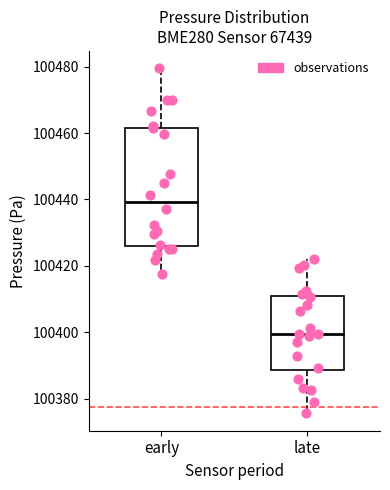

Reading left to right, transcribe this box plot: for each box, give where its median line is, the range the box spans, and where its two whiskers end, as read against the y-axis. The values are not printed on the chart, so give them approximately, as read against the axis.

early: median 100440, box 100426 to 100462, whiskers 100418 to 100480
late: median 100400, box 100388 to 100410, whiskers 100376 to 100422